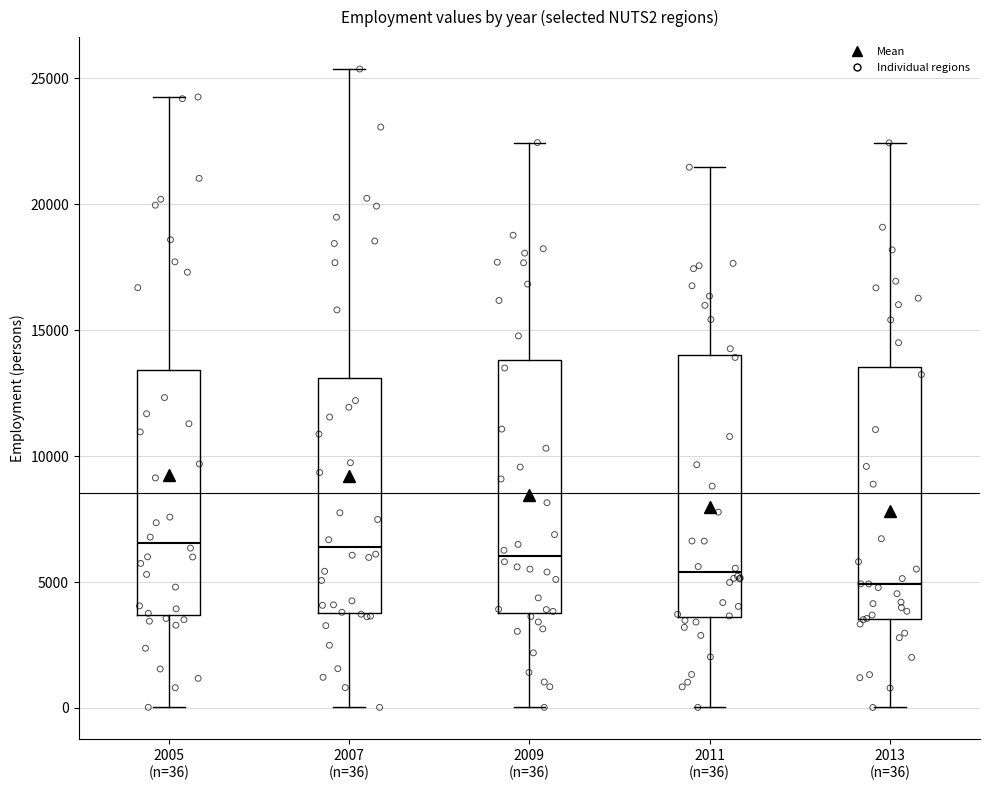

Where is the upper edge of the box for 2011 (n=36) on the y-axis? The values are not printed on the chart, so give them approximately, as read against the axis.

14000